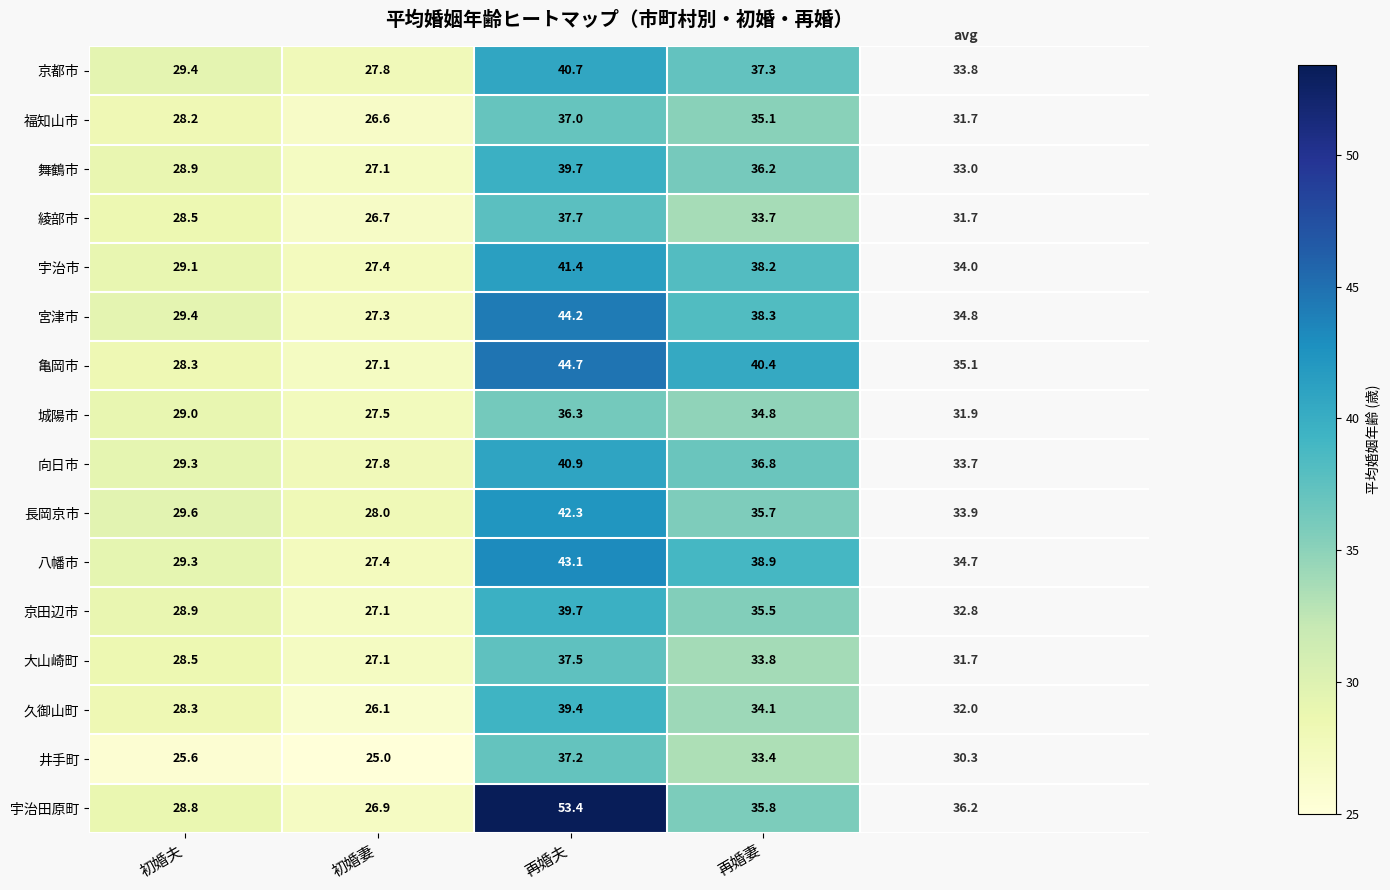

Is the value of 向日市 at 初婚夫 greater than the value of 宮津市 at 再婚妻?

No